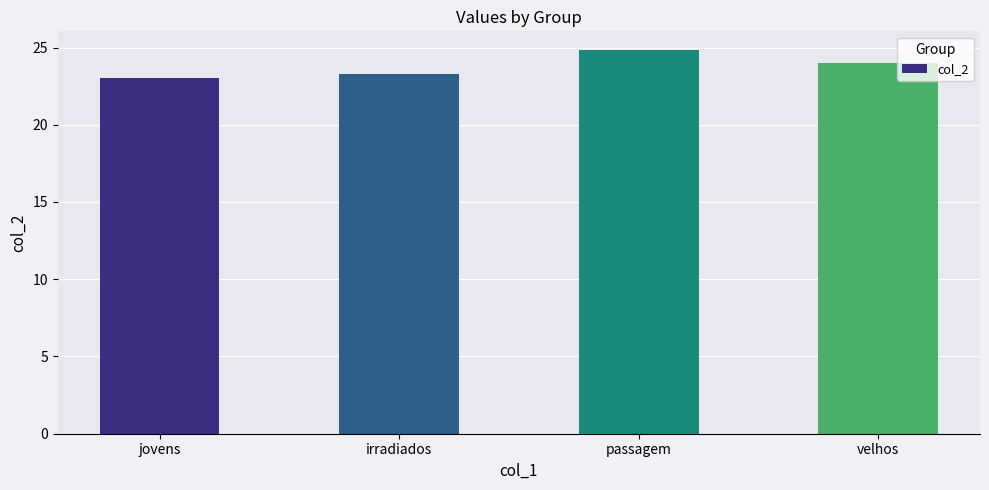

How many distinct data groups are displayed?

1